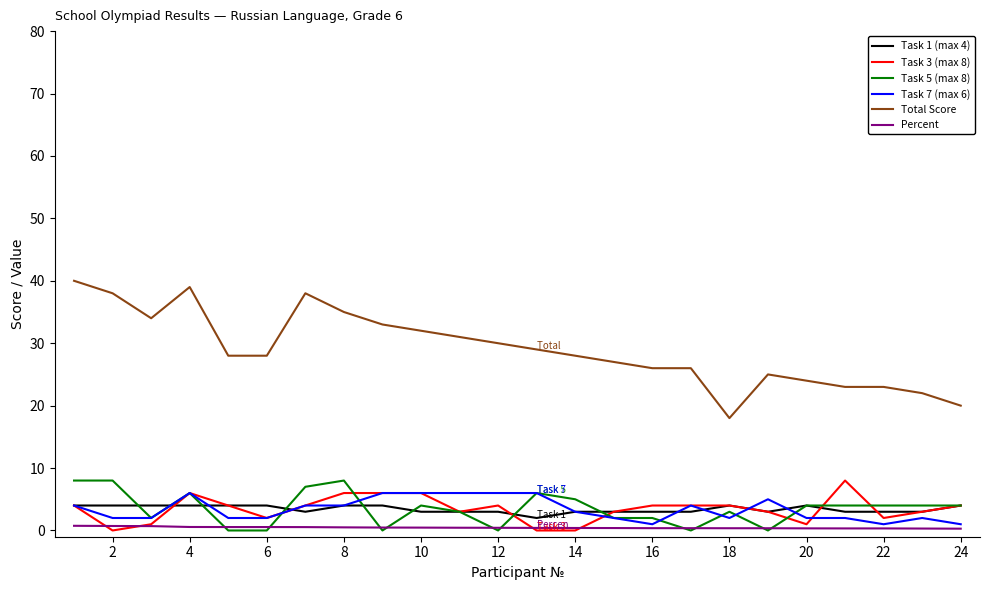

What is the difference between the maximum and minimum values in the Task 5 (max 8) series?

8.0